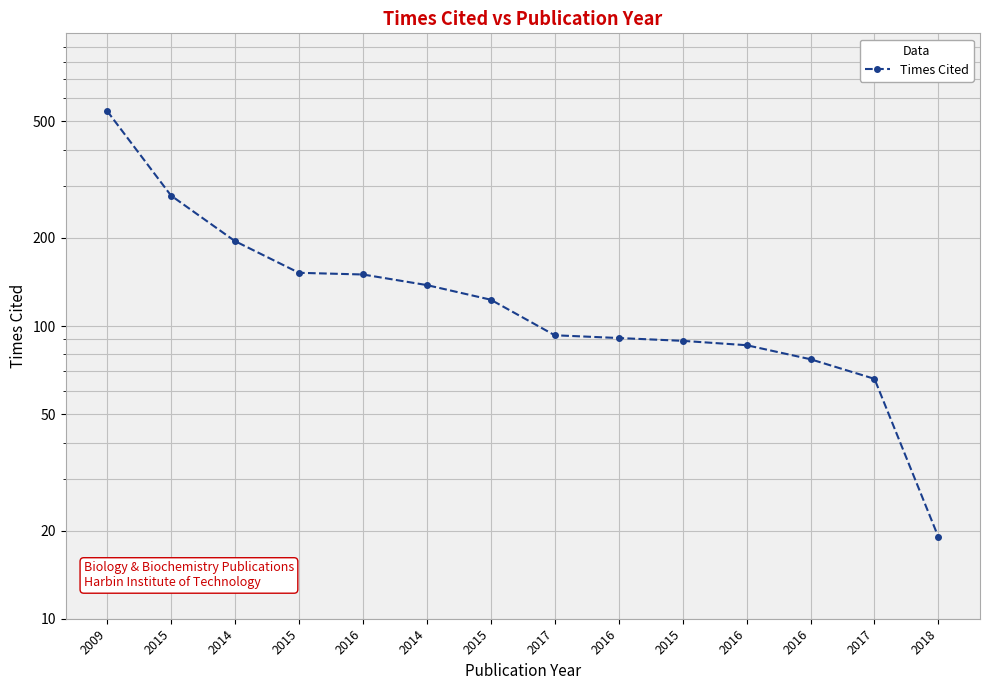

What is the average value?

150